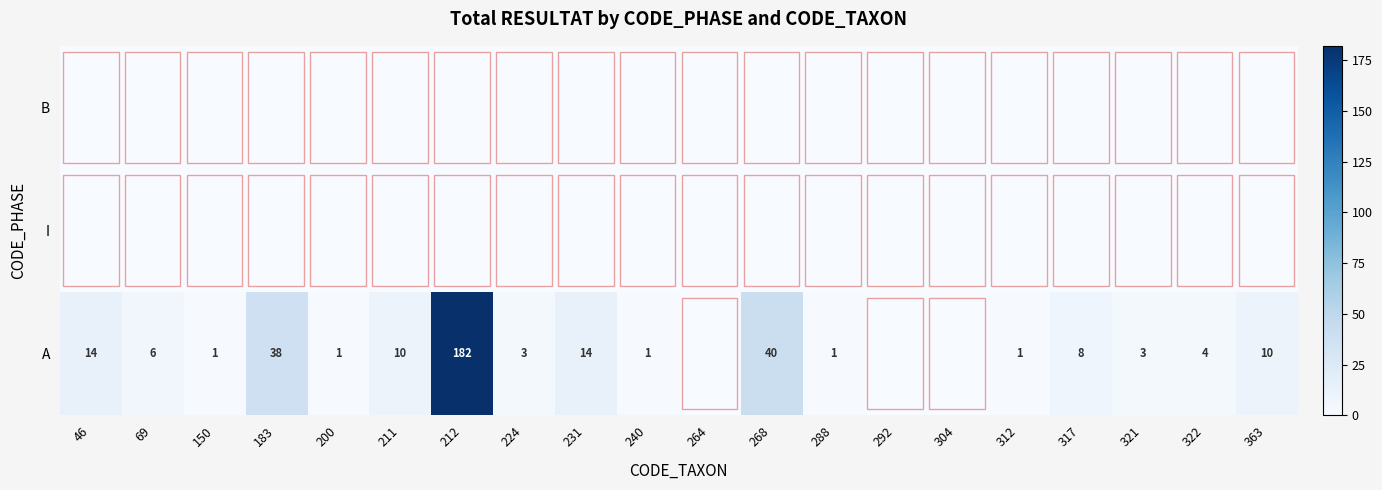

What is the difference between the highest and lowest values at 312?

1